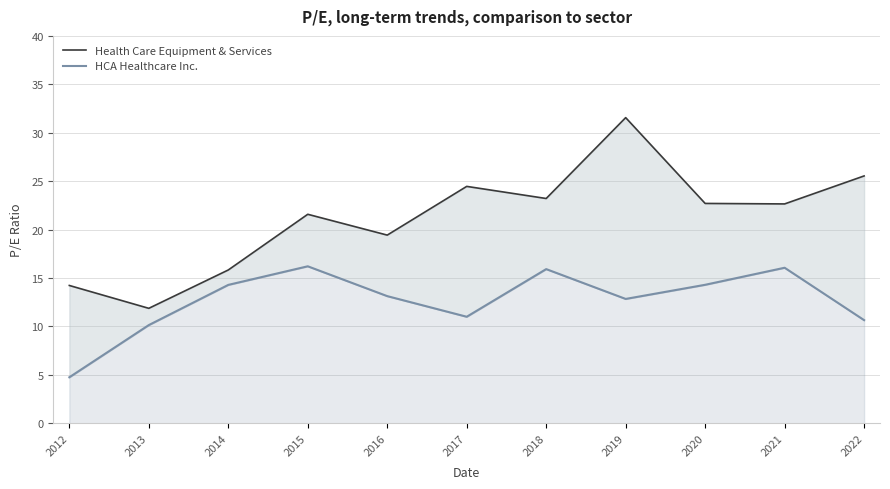

Rank the categories by HCA Healthcare Inc. value from lowest to highest.

2012, 2013, 2022, 2017, 2019, 2016, 2014, 2020, 2018, 2021, 2015